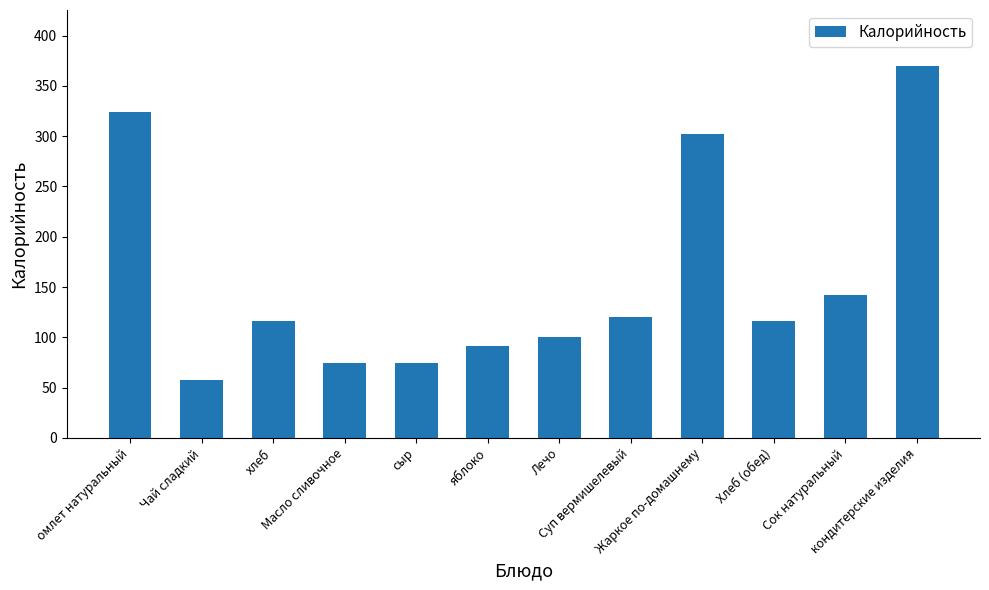

What is the difference between the maximum and second lowest values?

295.8